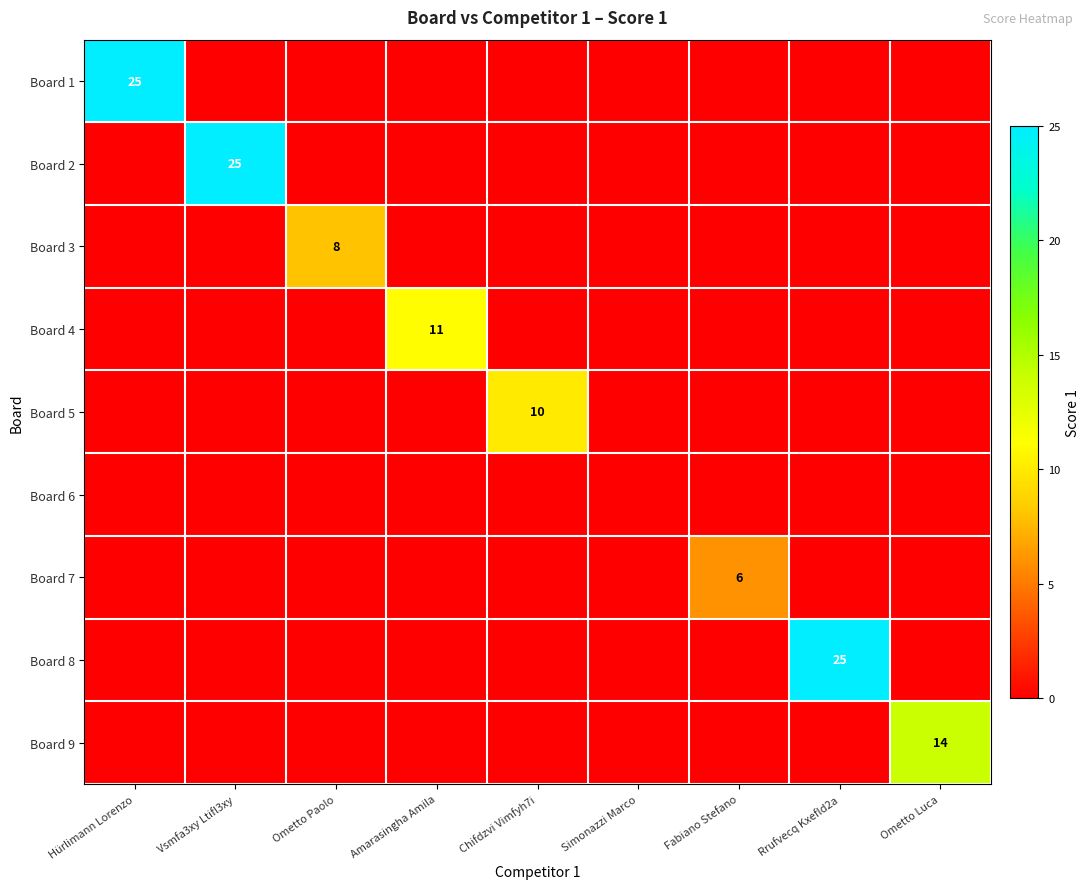

True or false: Board 9 has a value of 5 at Ometto Paolo.

False